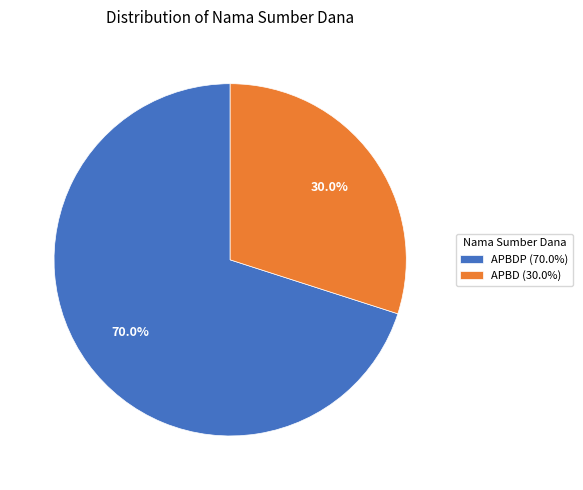

How many slices are in this pie chart?

2